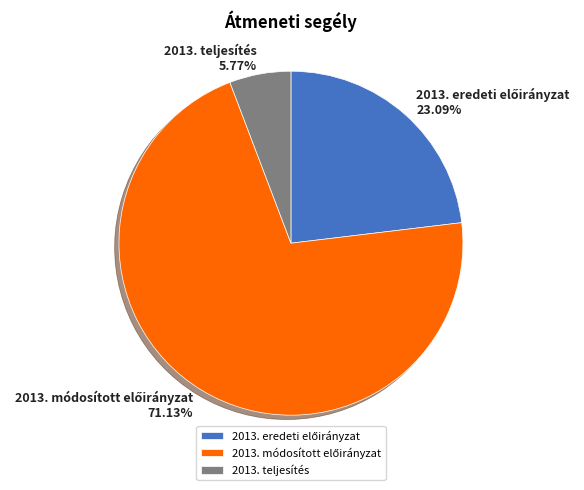

Is there a majority slice in this chart?

Yes